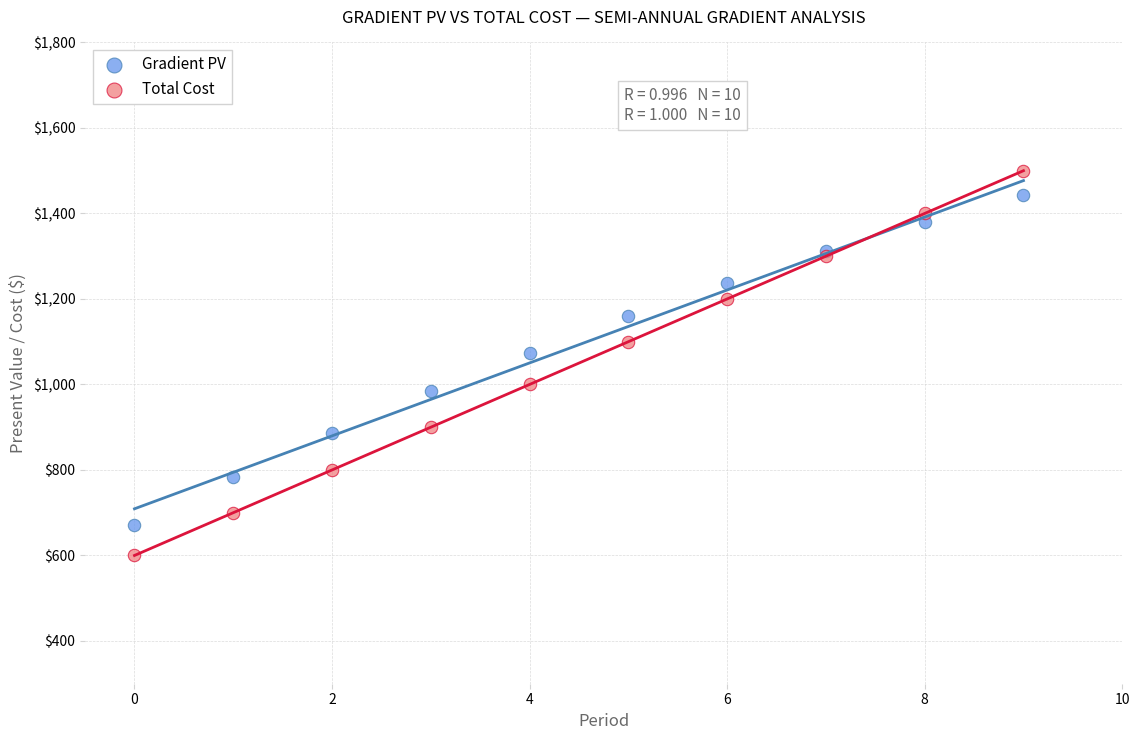

Which series reaches the minimum Y coordinate?

Total Cost